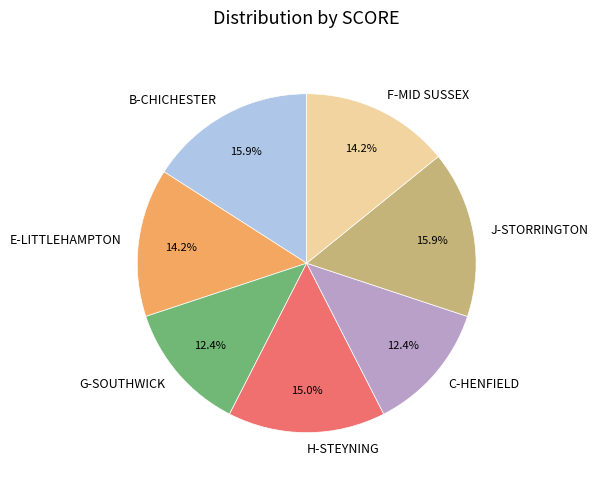

What percentage is NOT represented by B-CHICHESTER?

84.1%